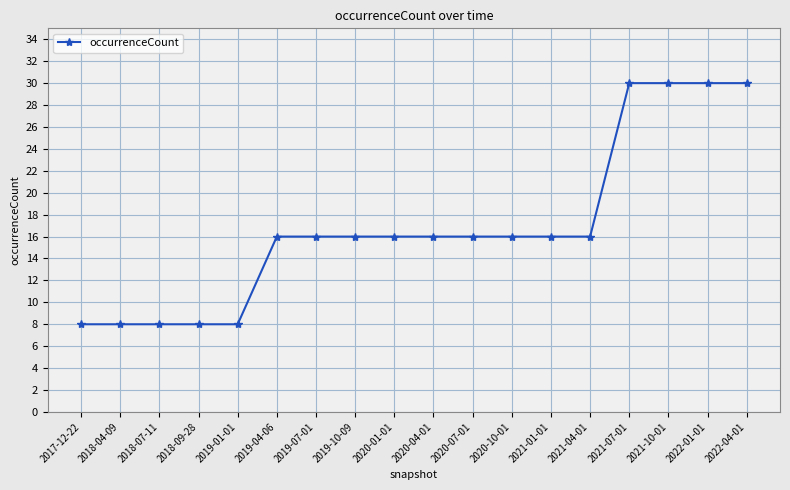

What is the difference between the second highest and minimum values?

22